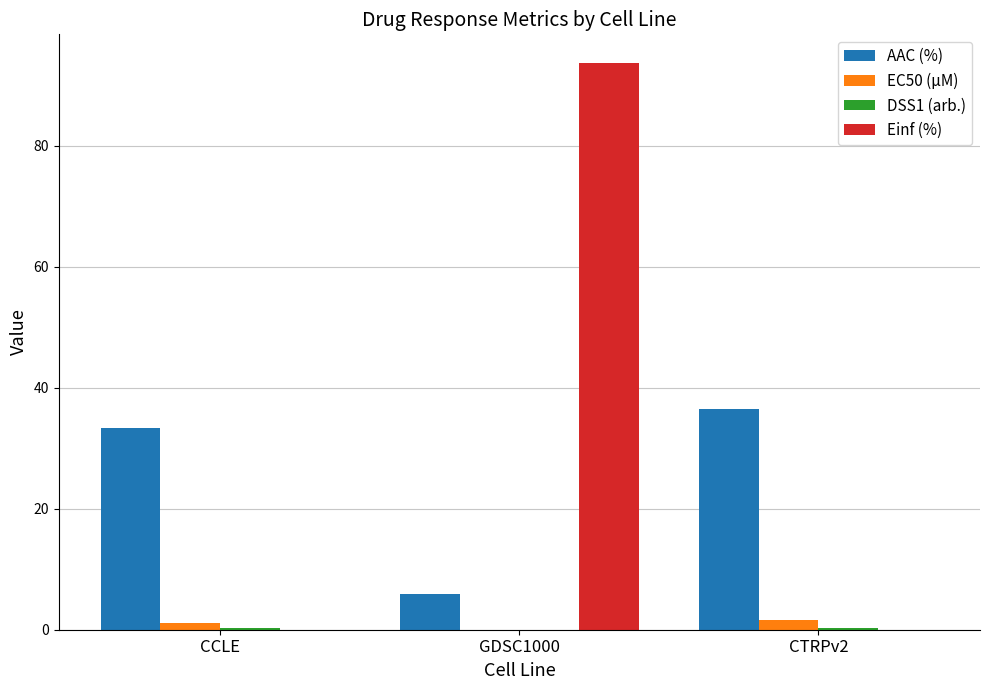

The Einf (%) series shows 93.7 at GDSC1000. True or false?

True